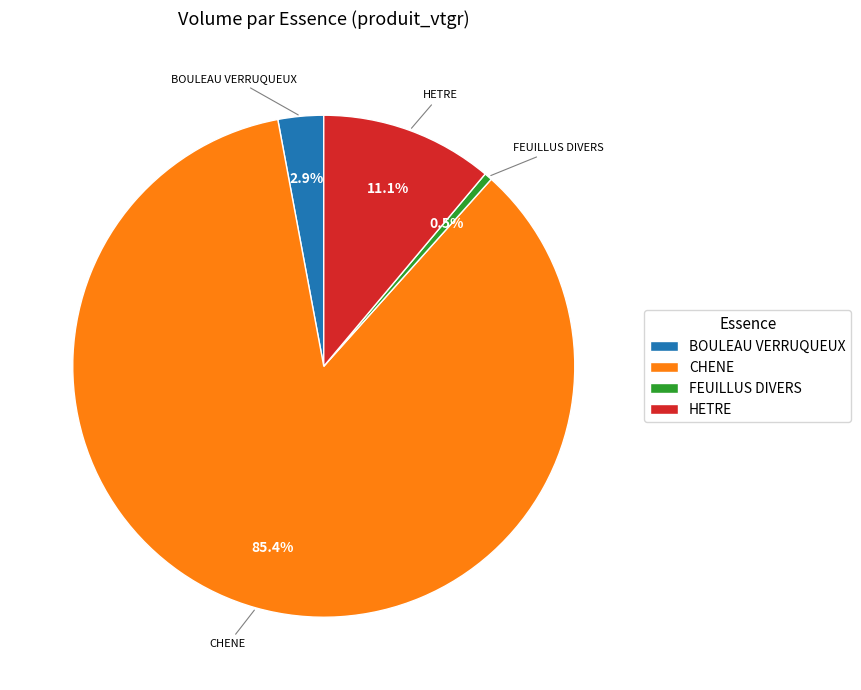

Which slice is the smallest?

FEUILLUS DIVERS